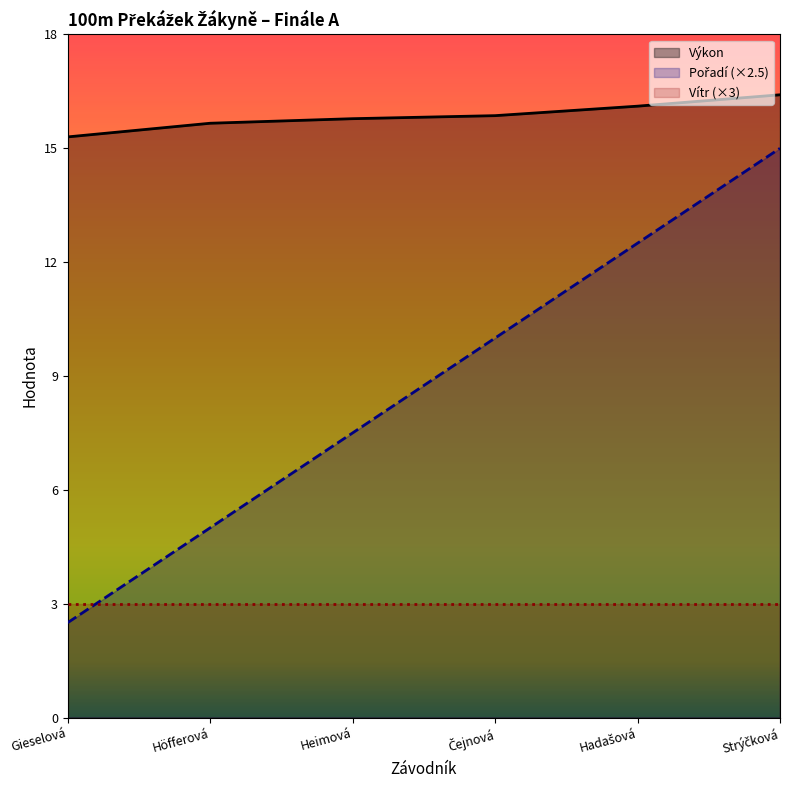

Is the value of Výkon at Heimová greater than the value of Vítr (×3) at Heimová?

Yes